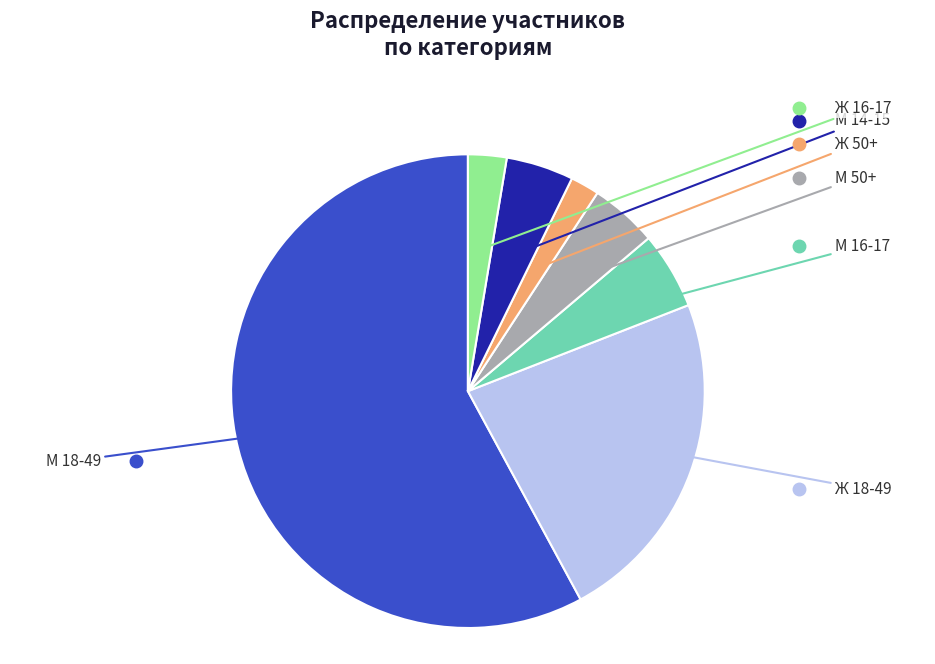

The М 16-17 slice represents 5% of the pie. True or false?

True